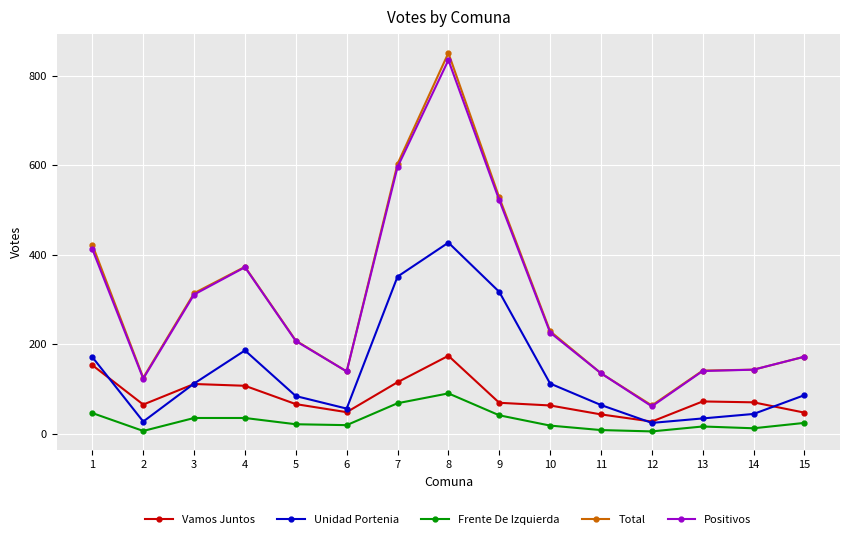

Is the value of Unidad Portenia at 15 greater than the value of Frente De Izquierda at 4?

Yes